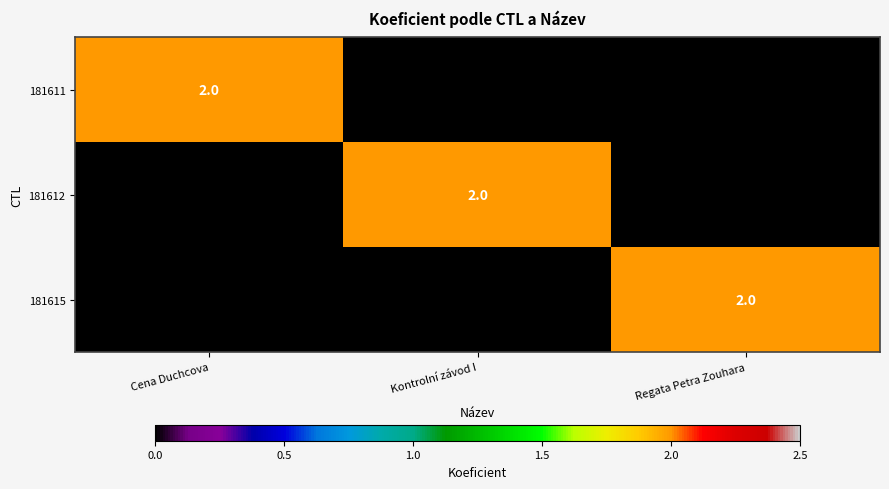

Is it true that 181612 equals 2 at Kontrolní závod I?

True